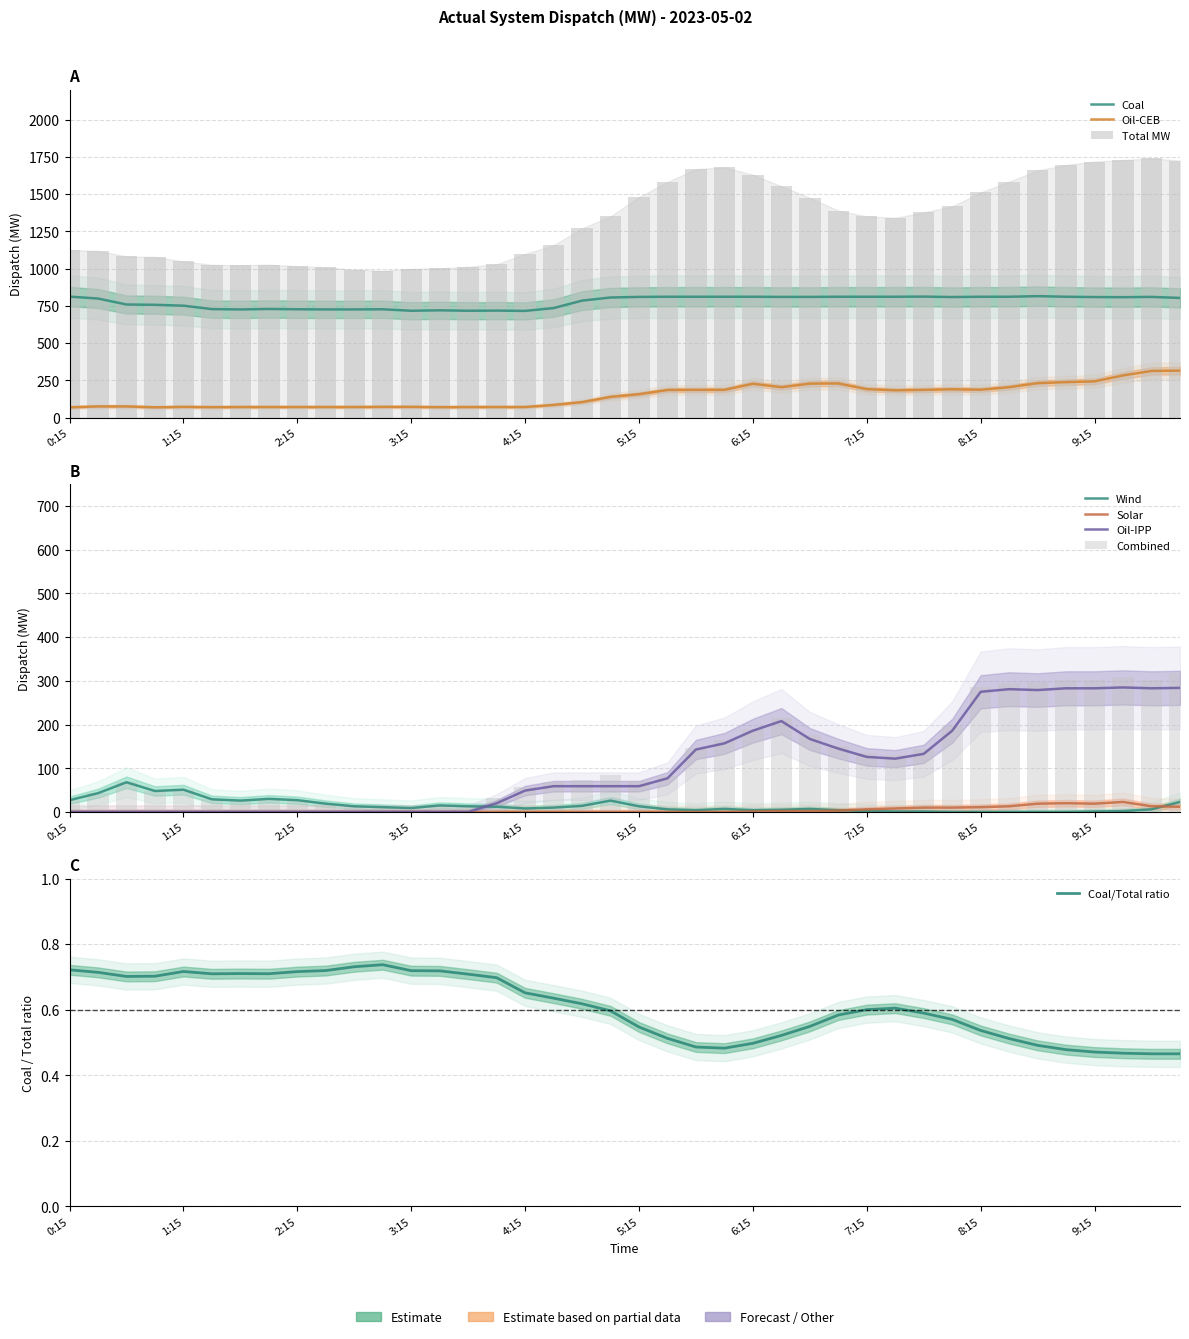

What is the spread (max minus min) of values at 3:45?

1012